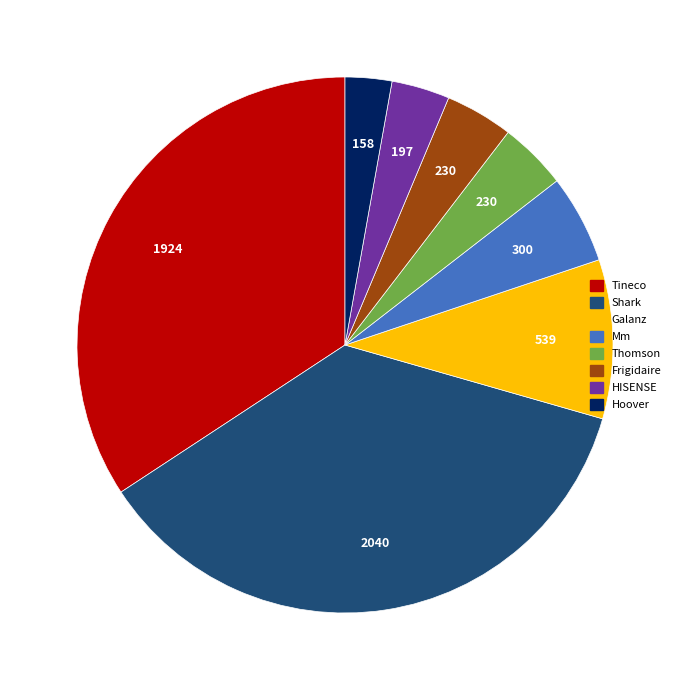

True or false: Galanz accounts for 10% of the total.

True